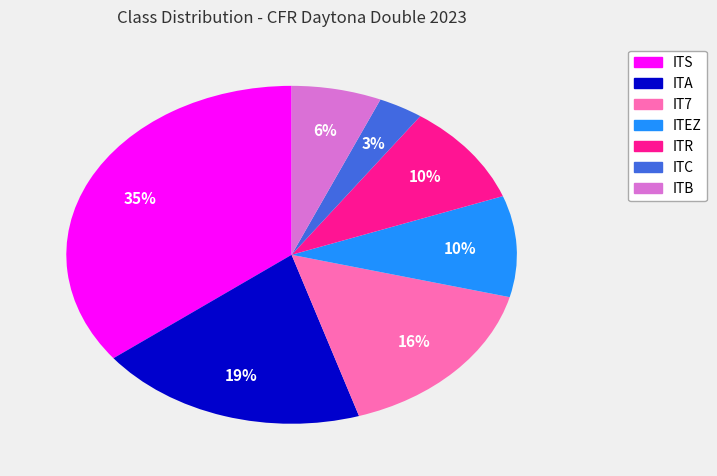

Between ITS and ITC, which is larger?

ITS